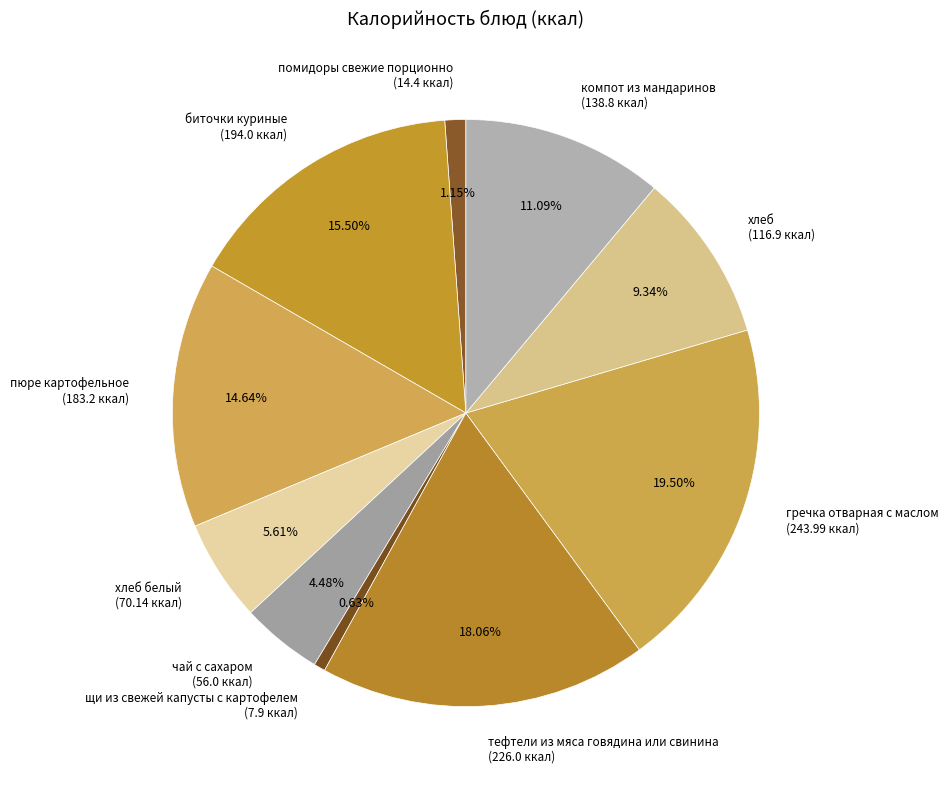

What is the smallest slice in the pie chart?

щи из свежей капусты с картофелем